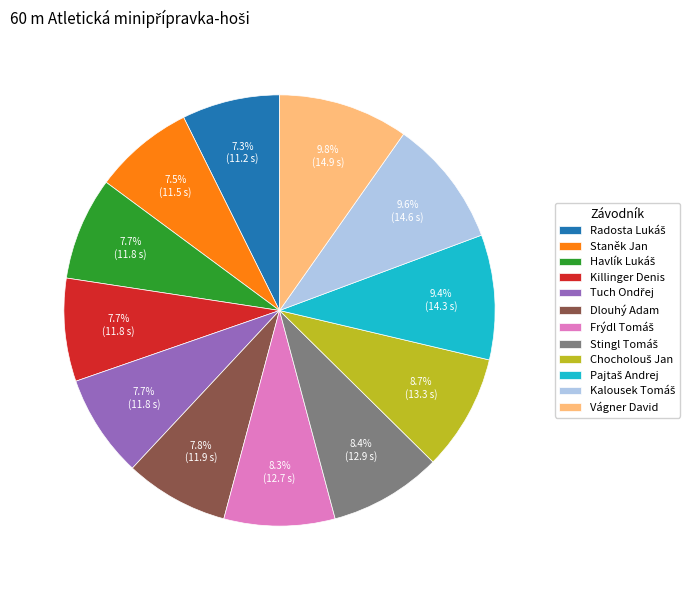

True or false: Dlouhý Adam accounts for 8% of the total.

True